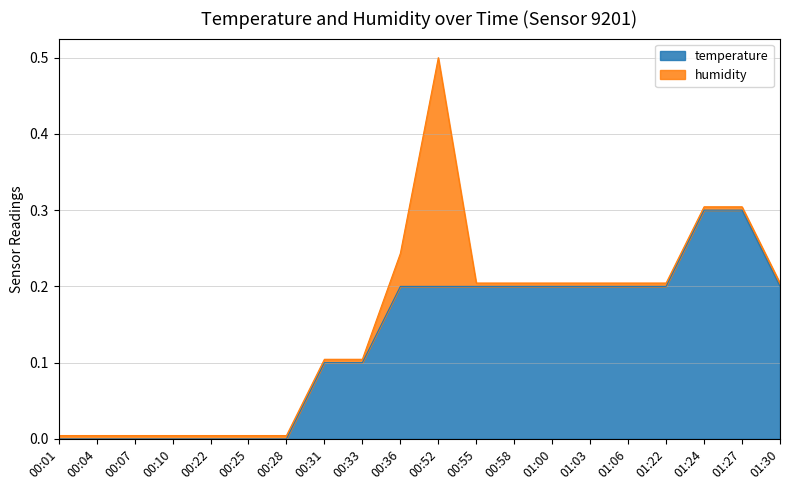

What is the greatest value displayed?

0.3